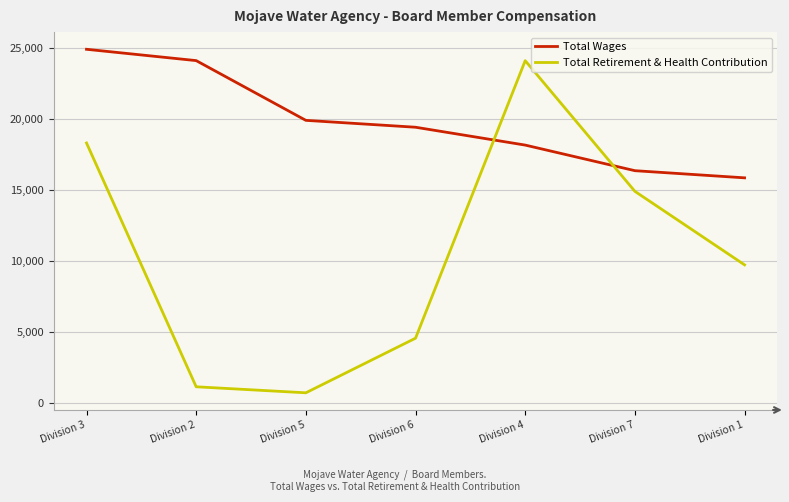

Does the chart display data point markers on the line(s)?

No